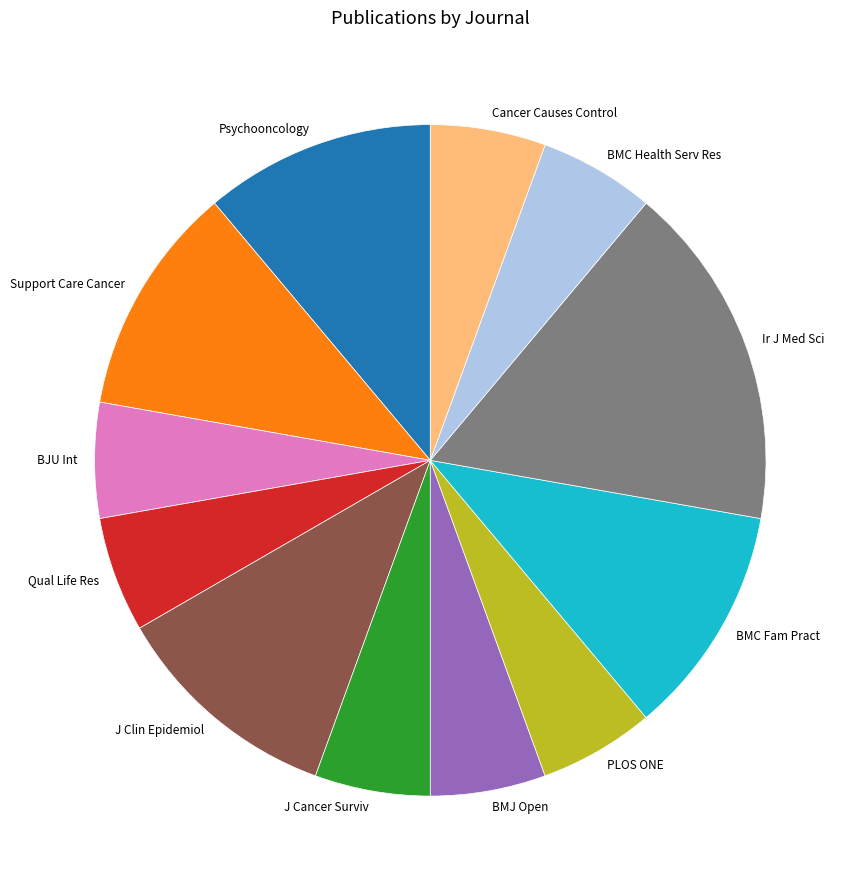

True or false: Support Care Cancer accounts for 2% of the total.

False